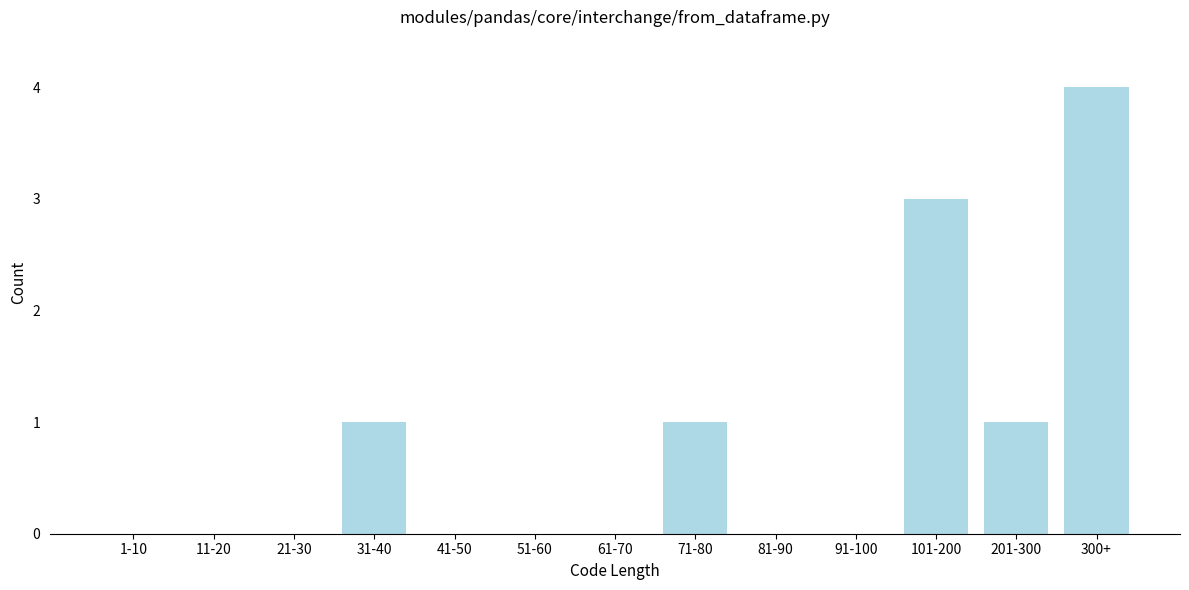

Reading left to right, extract all data points from this chart.

1-10=0	11-20=0	21-30=0	31-40=1	41-50=0	51-60=0	61-70=0	71-80=1	81-90=0	91-100=0	101-200=3	201-300=1	300+=4